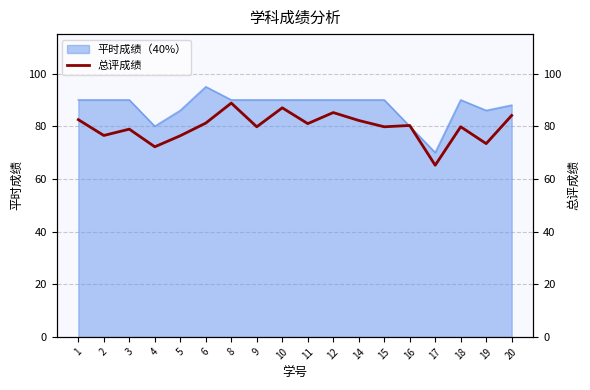

What is the maximum value for 平时成绩（40%）?

95